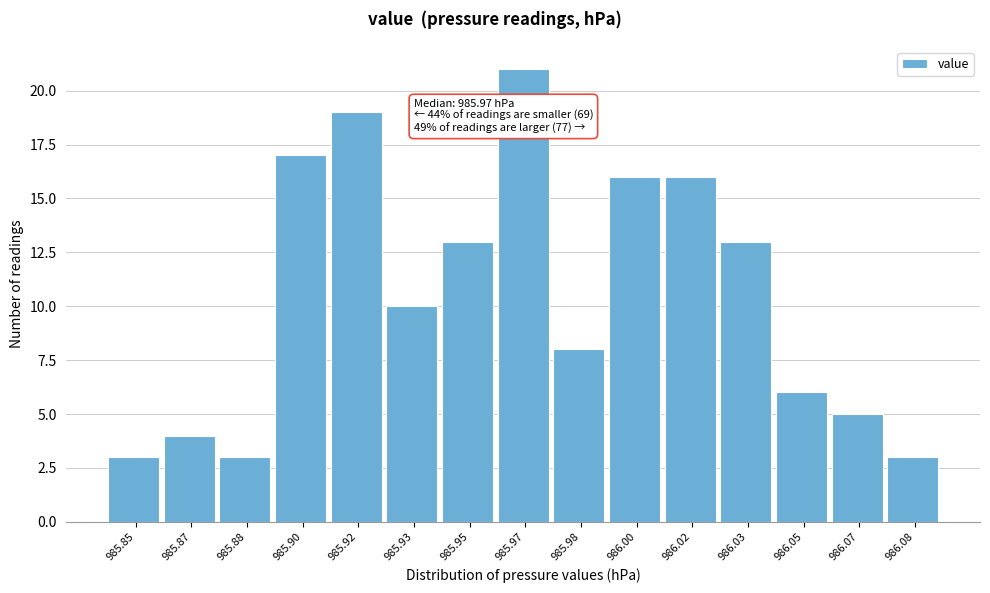

Reading right to left, list all the values displayed in this chart.

986.08=3	986.07=5	986.05=6	986.03=13	986.02=16	986.00=16	985.98=8	985.97=21	985.95=13	985.93=10	985.92=19	985.90=17	985.88=3	985.87=4	985.85=3